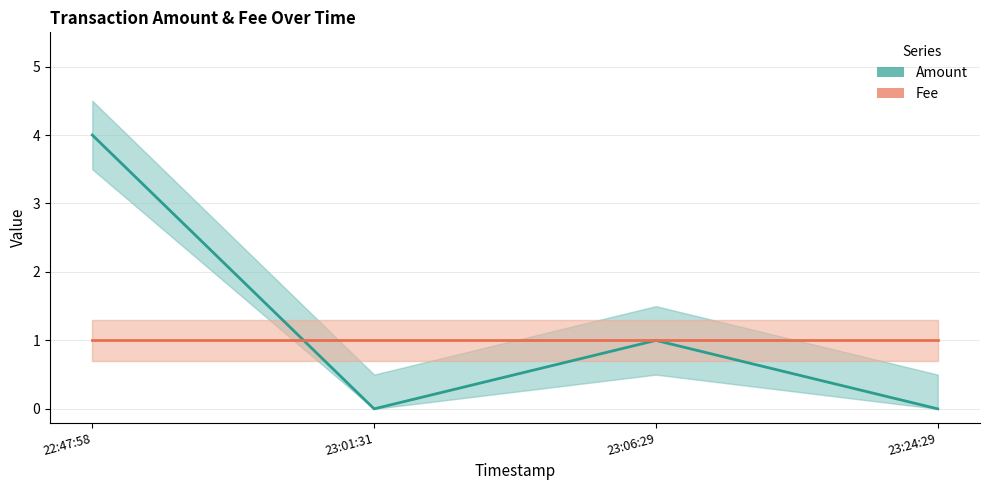

Reading left to right, extract all data points from this chart.

Amount: 22:47:58=4	23:01:31=0	23:06:29=1	23:24:29=0
Fee: 22:47:58=1	23:01:31=1	23:06:29=1	23:24:29=1